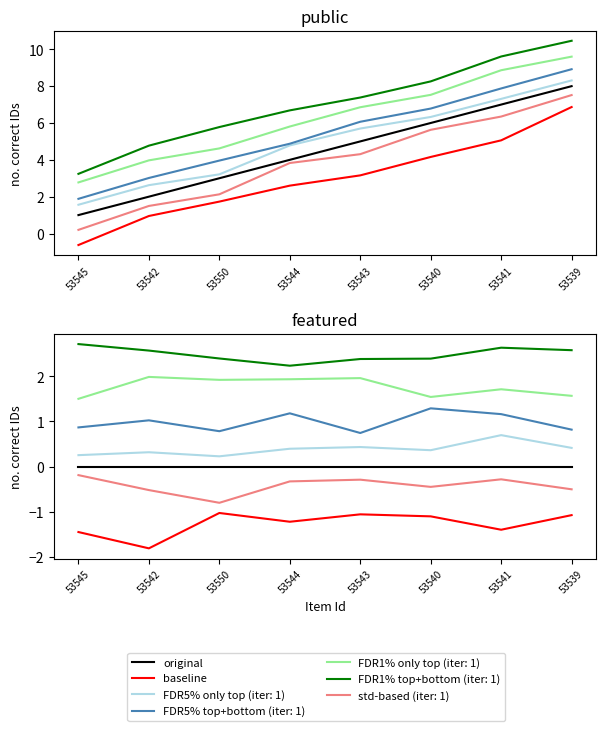

True or false: baseline has a value of -1.7 at 53544.

False